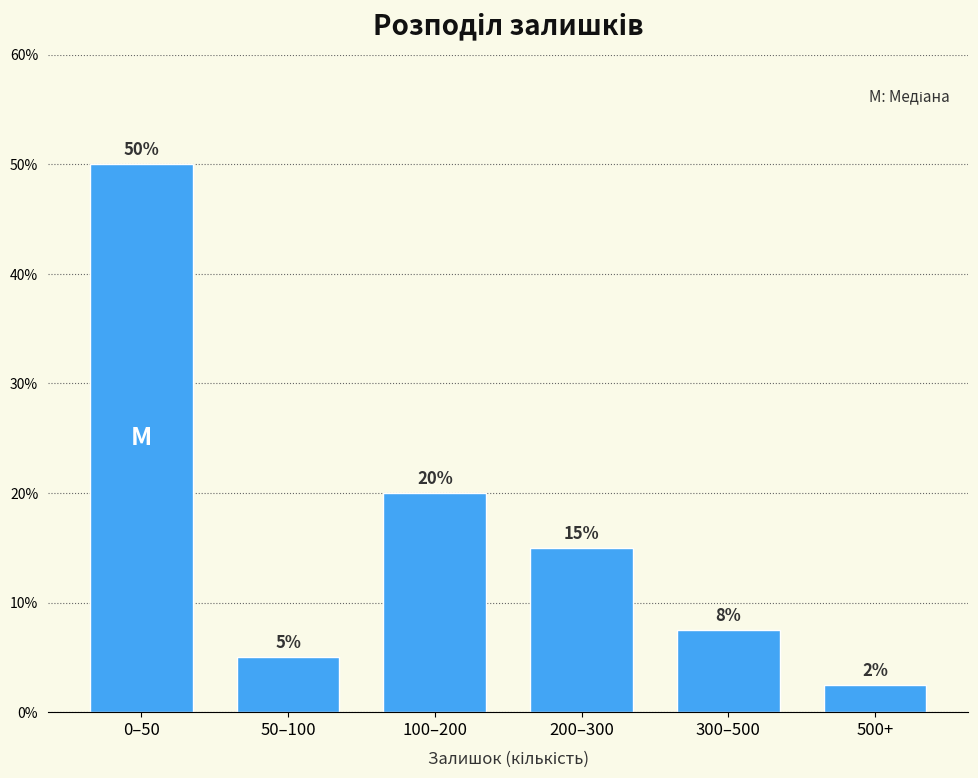

True or false: the data shows 11.9 at 0–50.

False